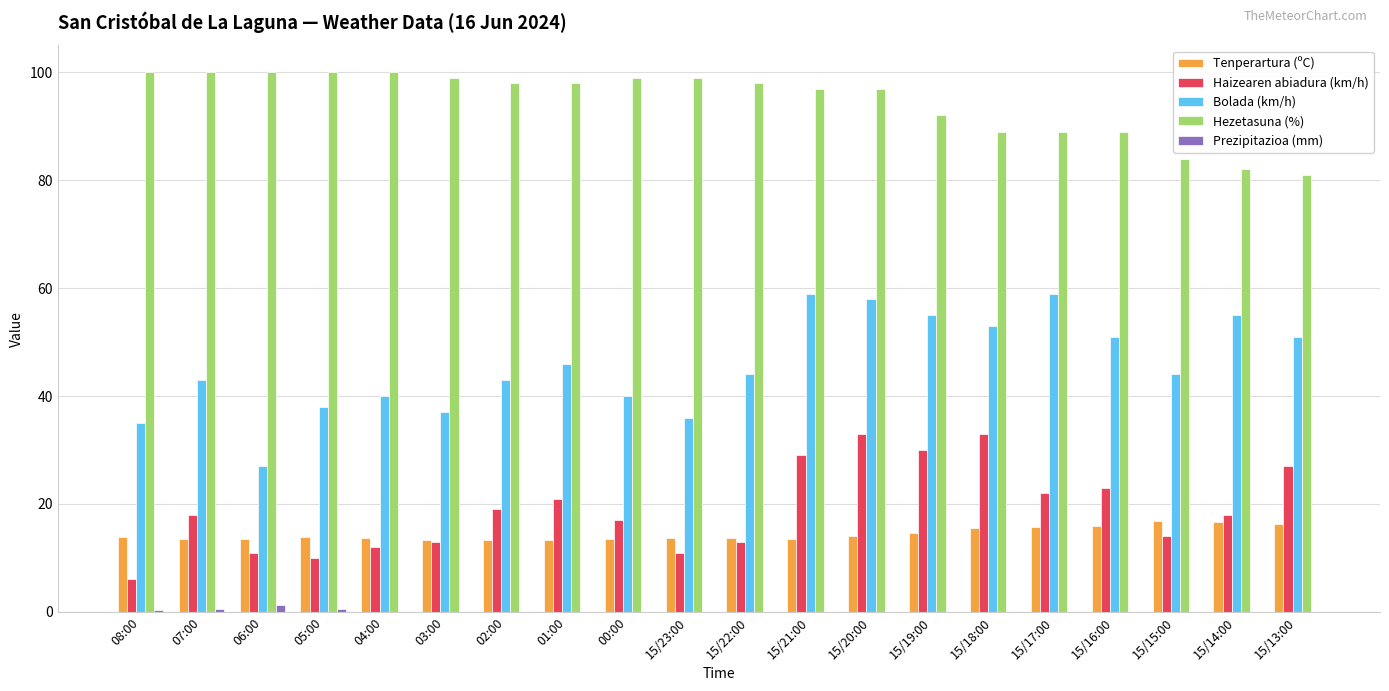

Is it true that Bolada (km/h) equals 87.1 at 15/16:00?

False